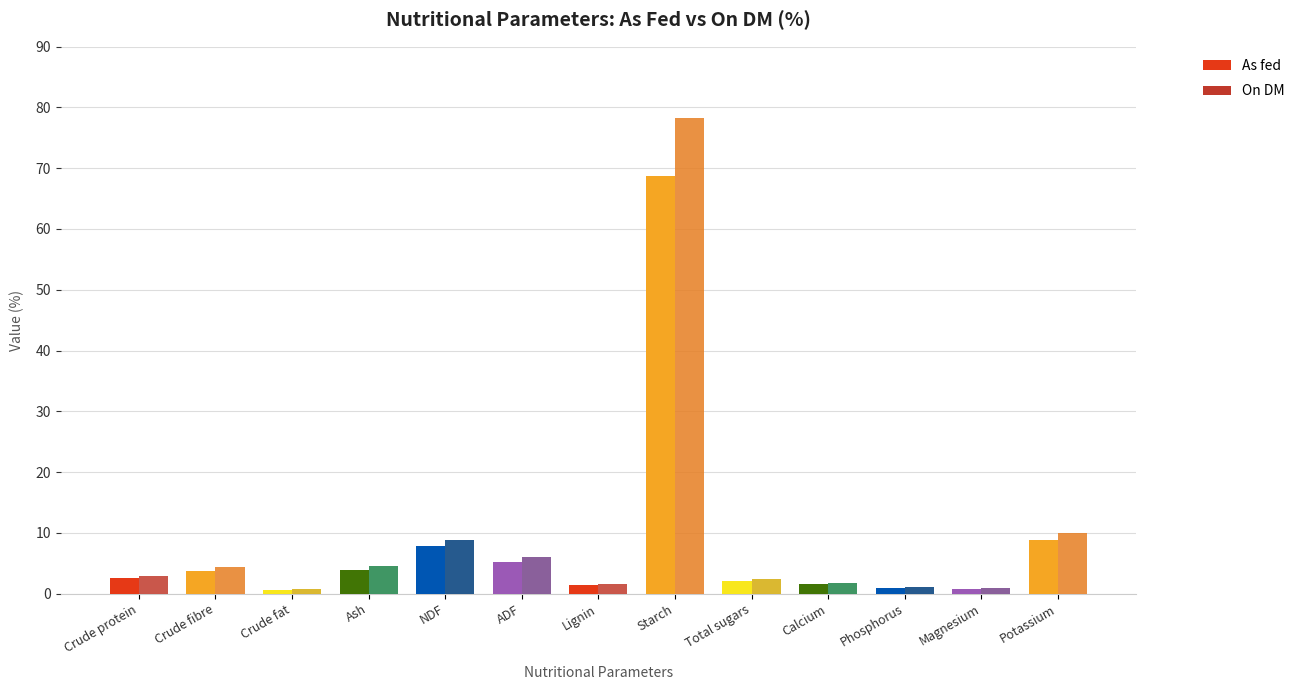

Rank the series by their average value, from lowest to highest.

As fed, On DM